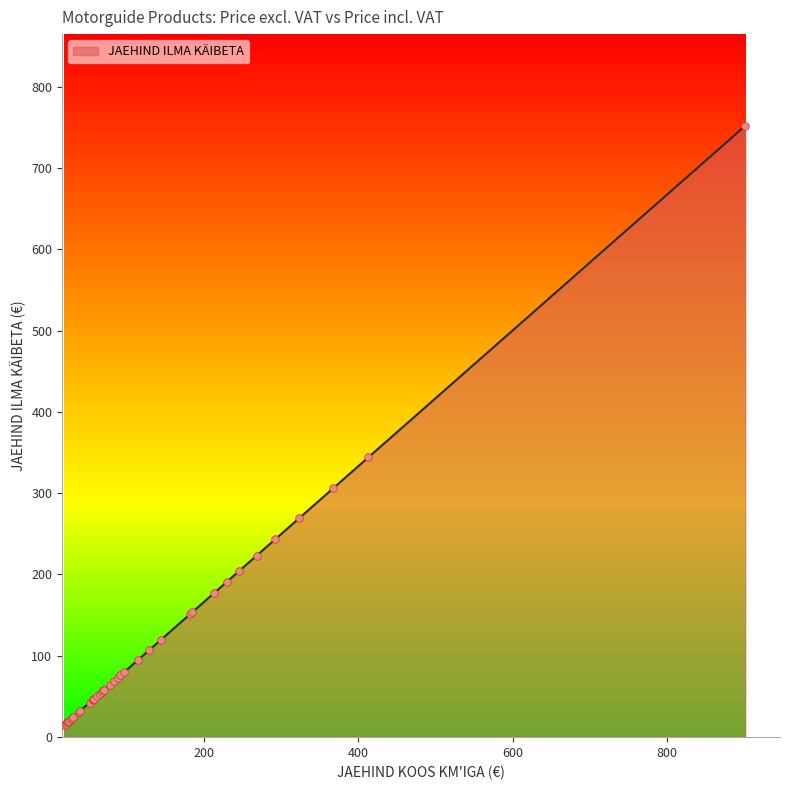

Which has a higher value, 5 or 11?

11